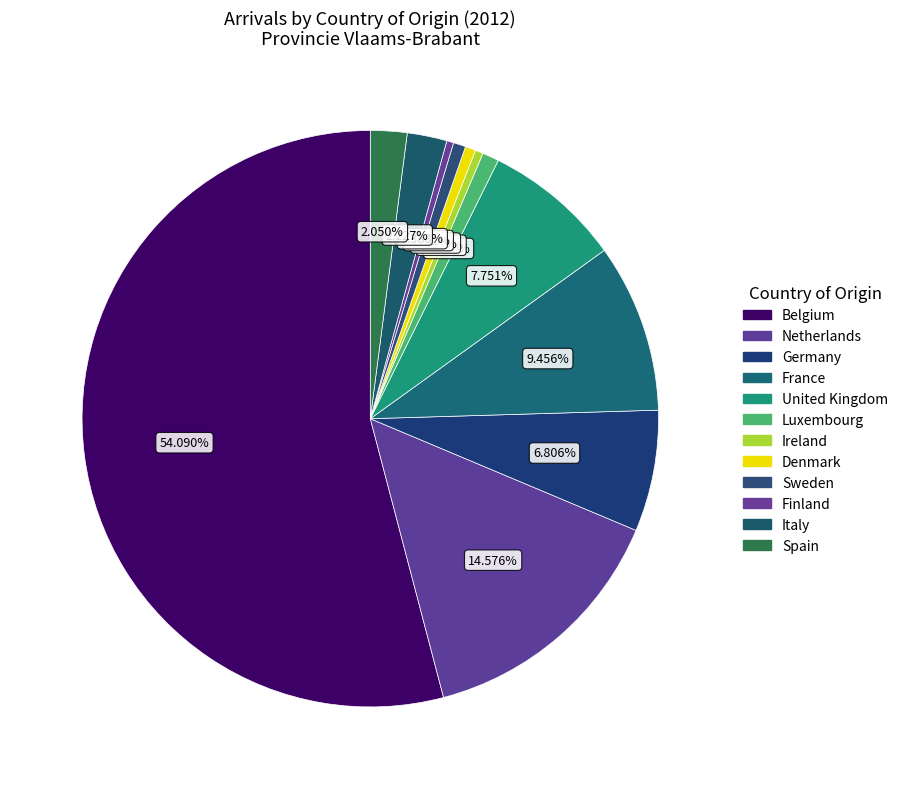

What is the smallest slice in the pie chart?

Finland